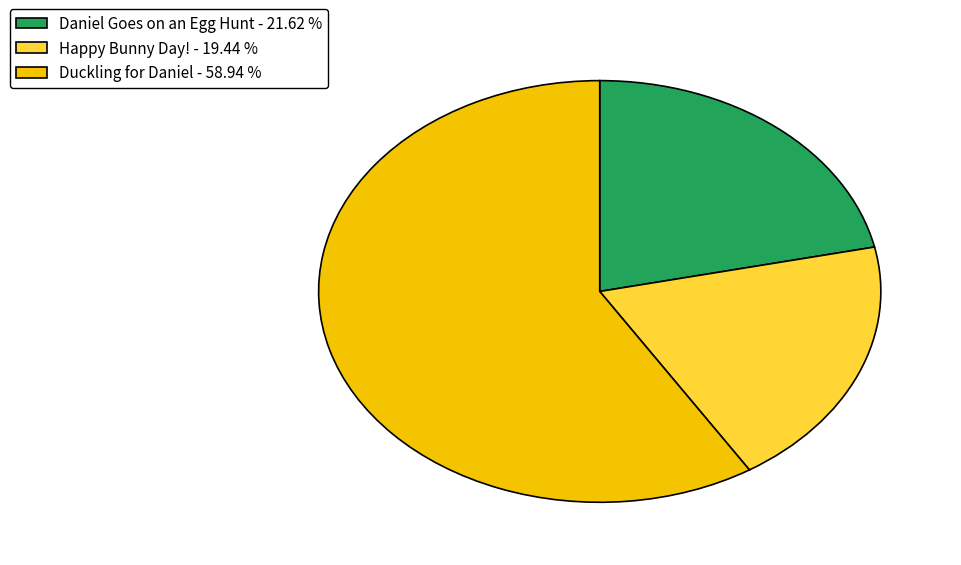

Which has a higher value, Duckling for Daniel or Happy Bunny Day!?

Duckling for Daniel